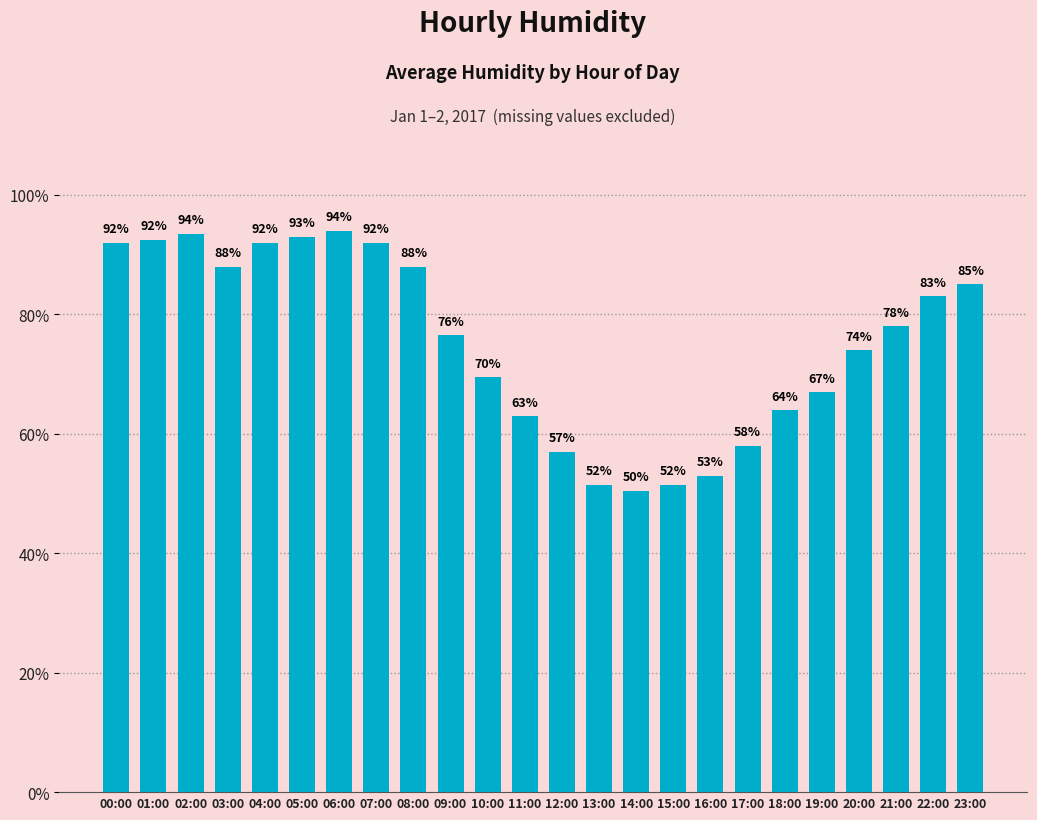

Which label corresponds to the smallest value in the chart?

14:00